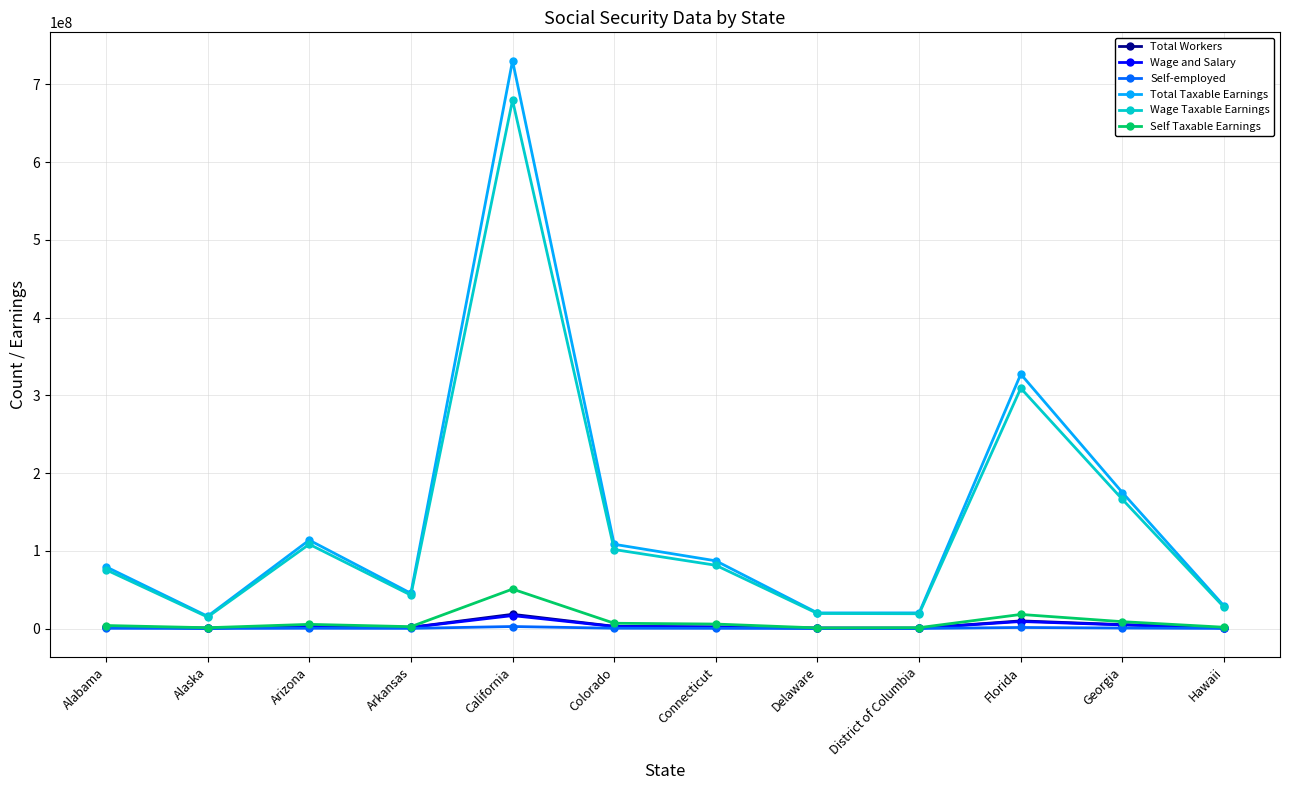

What are all the series names shown in the legend?

Total Workers, Wage and Salary, Self-employed, Total Taxable Earnings, Wage Taxable Earnings, Self Taxable Earnings